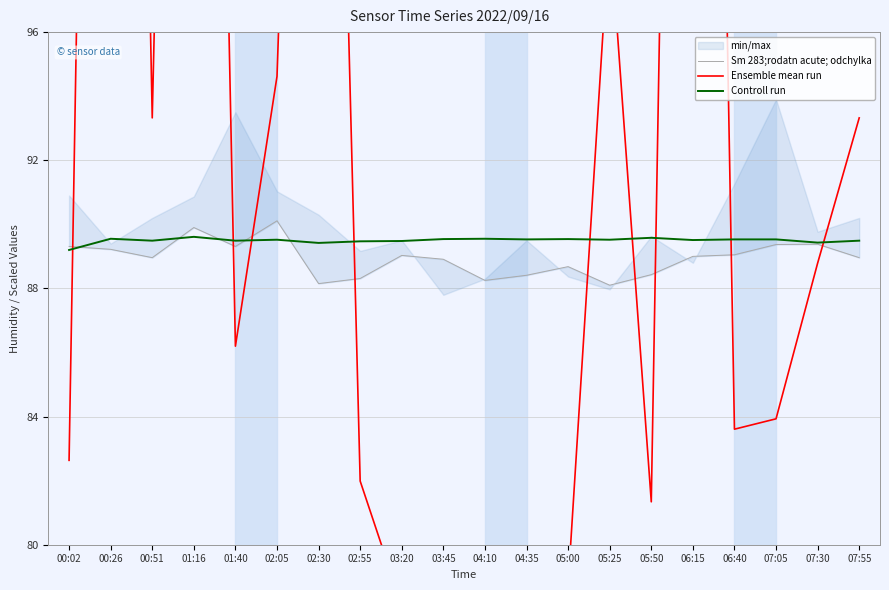

What is the label of the 12th point from the left?

04:35